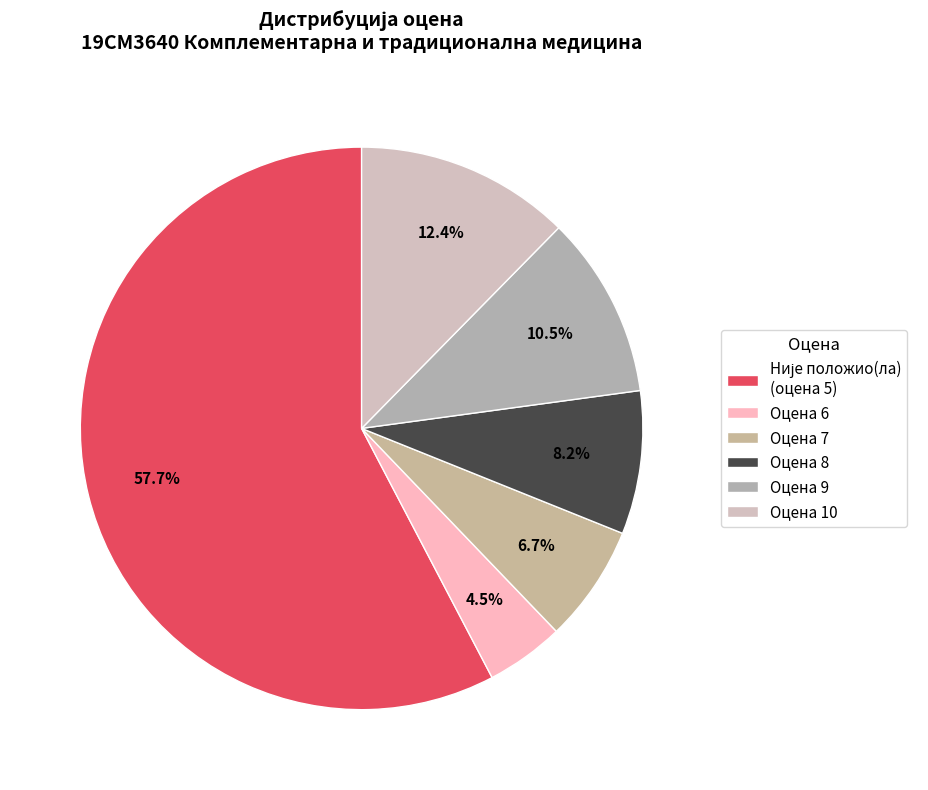

How many slices are in this pie chart?

6